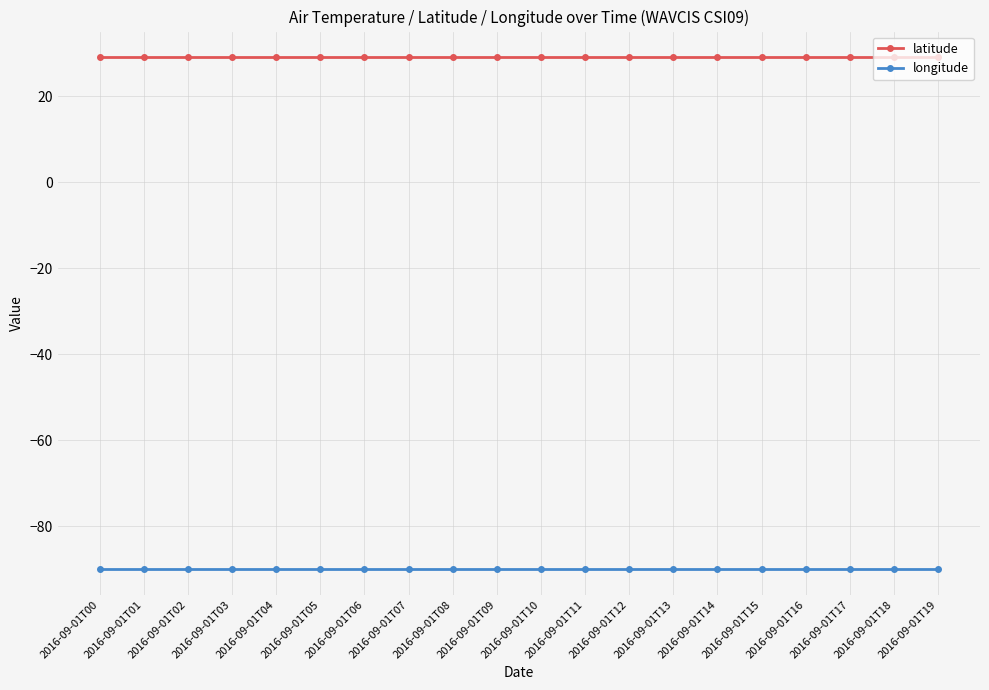

What is the minimum value for longitude?

-90.0